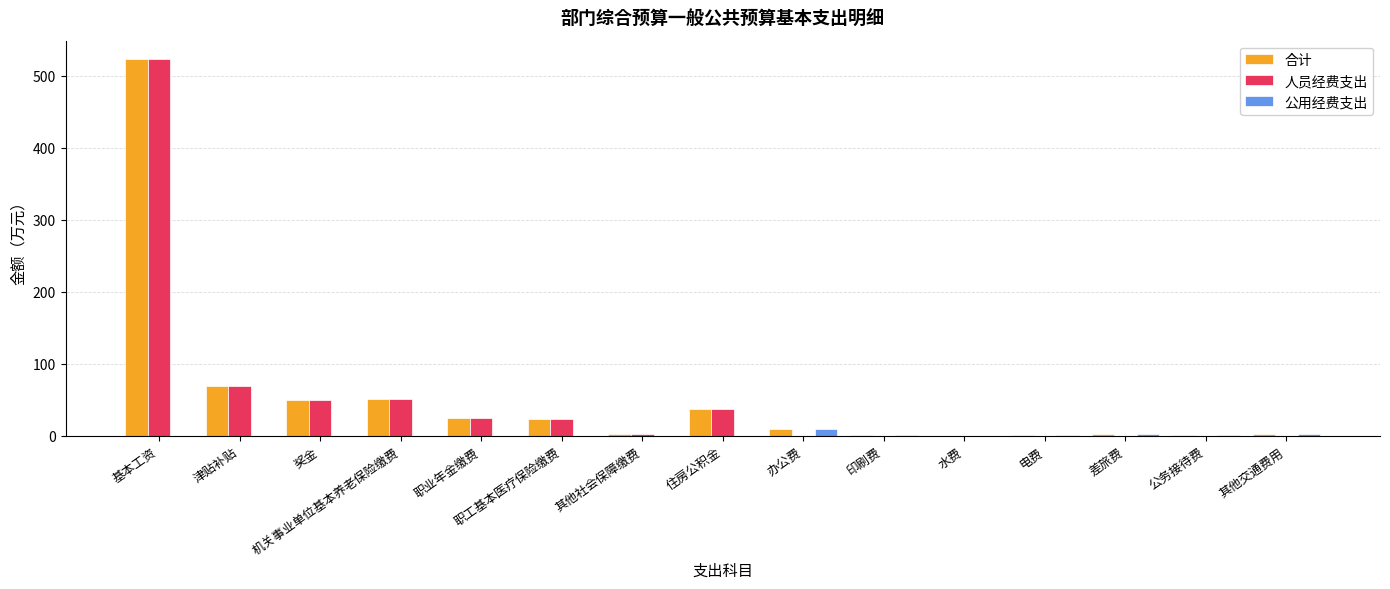

Does the chart contain stacked bars?

No